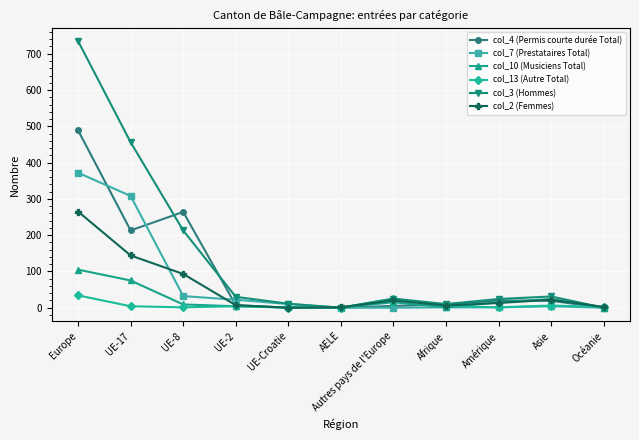

What is the total value across all series at UE-2?

74